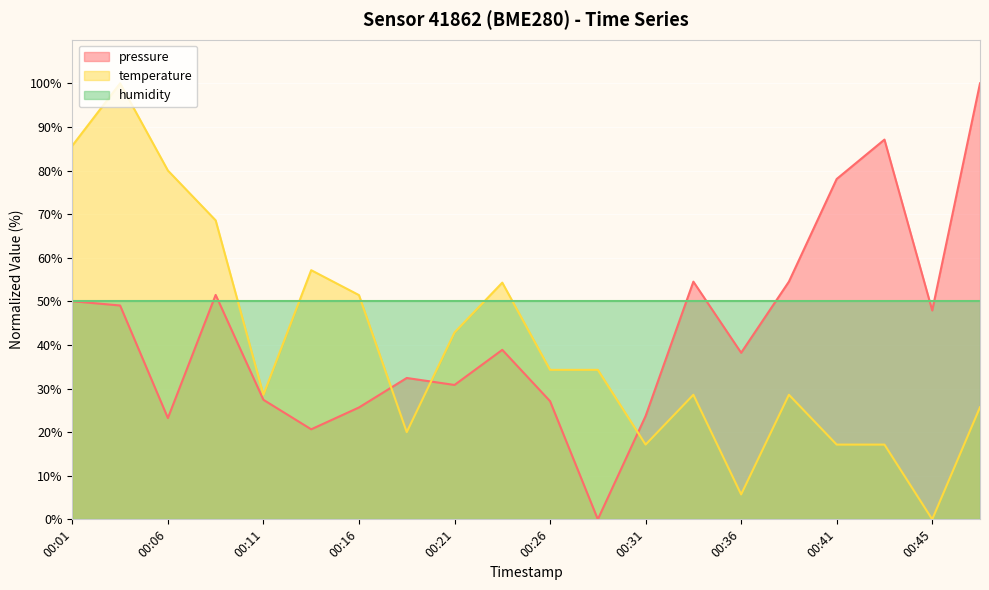

The value of pressure at 00:28 is 0.0. True or false?

True